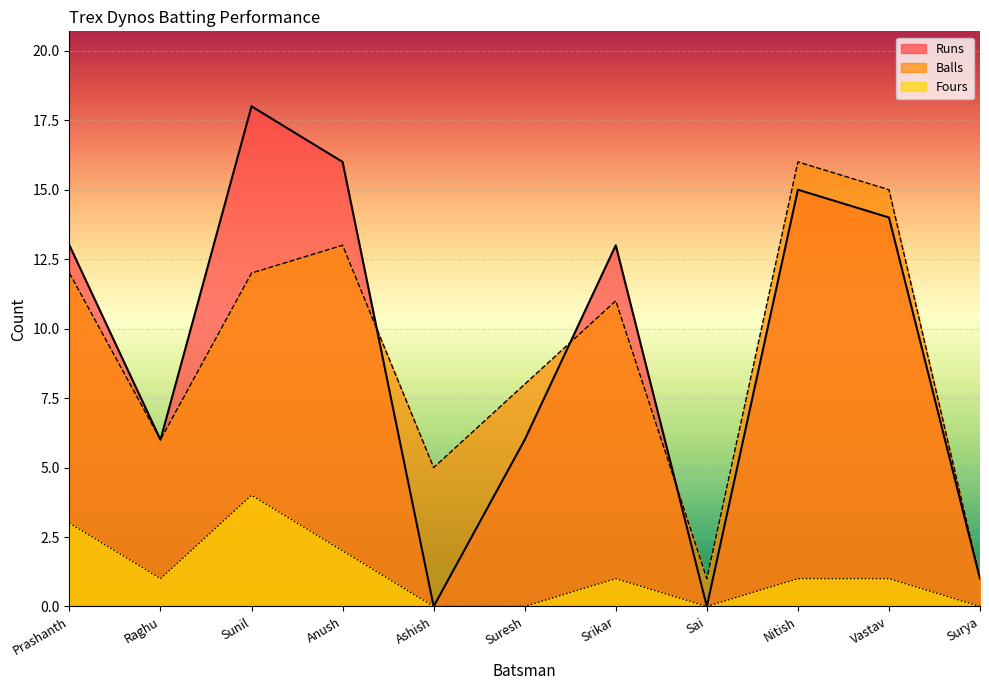

List the labels in order of Fours value, largest first.

Sunil, Prashanth, Anush, Raghu, Srikar, Nitish, Vastav, Ashish, Suresh, Sai, Surya